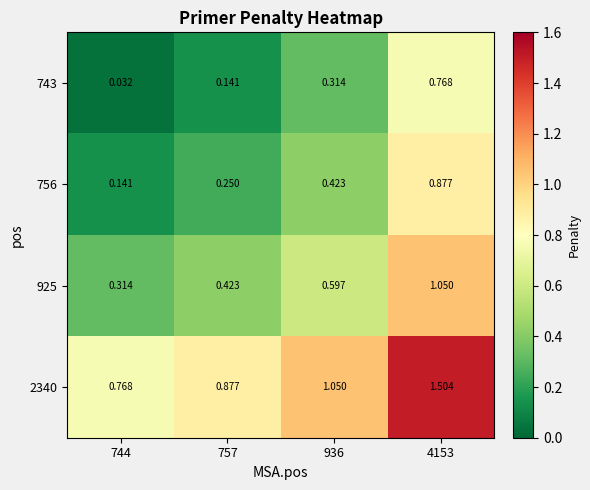

What is the total value across all series at 4153?

4.2